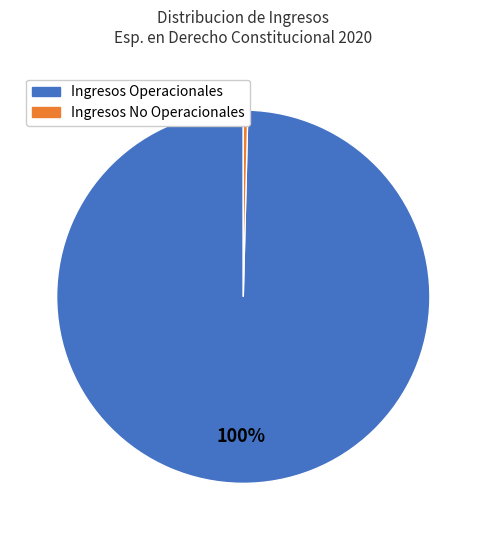

Is there a majority slice in this chart?

Yes